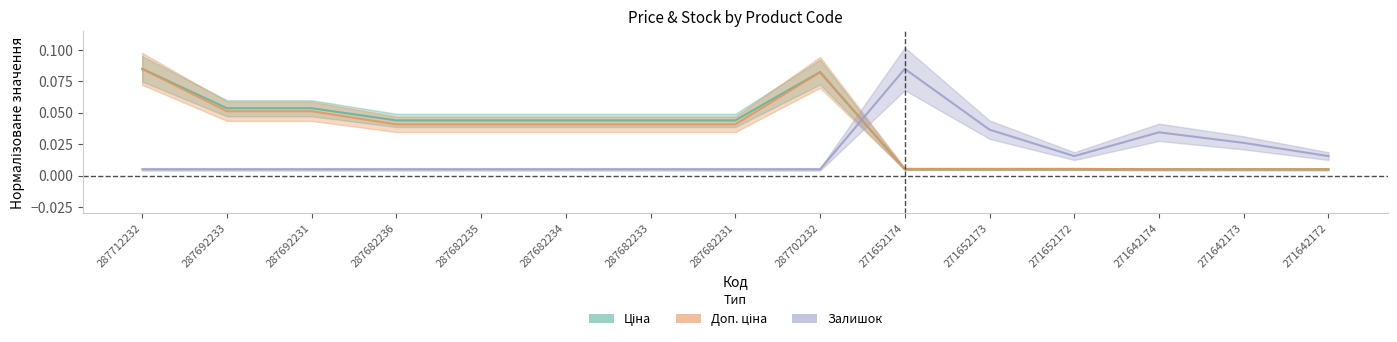

Between which two adjacent categories do Доп. ціна and Залишок first intersect?

287702232 and 271652174